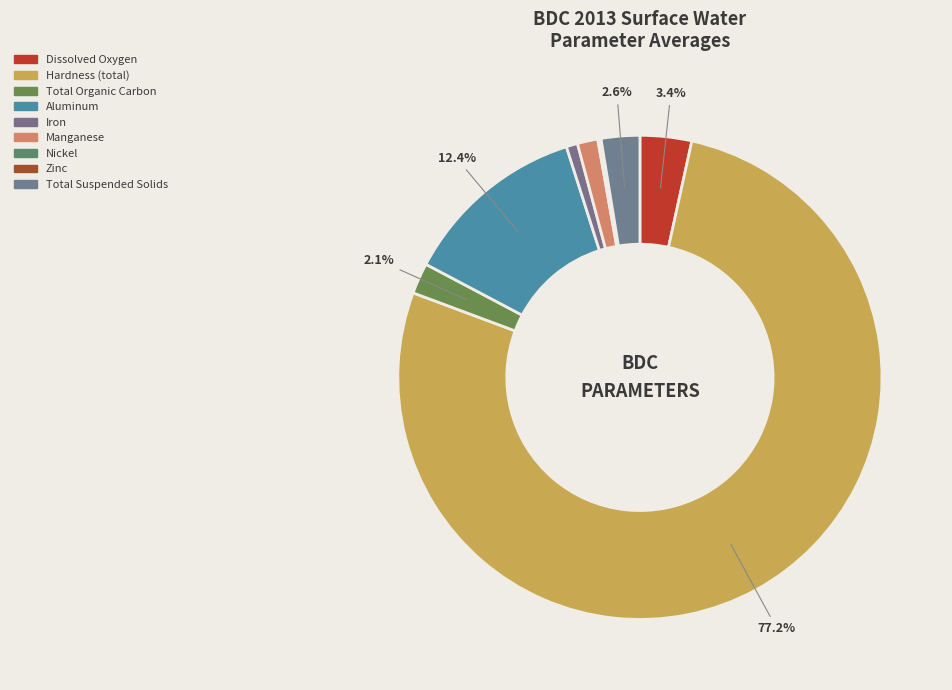

What portion of the pie excludes Dissolved Oxygen?

96.6%